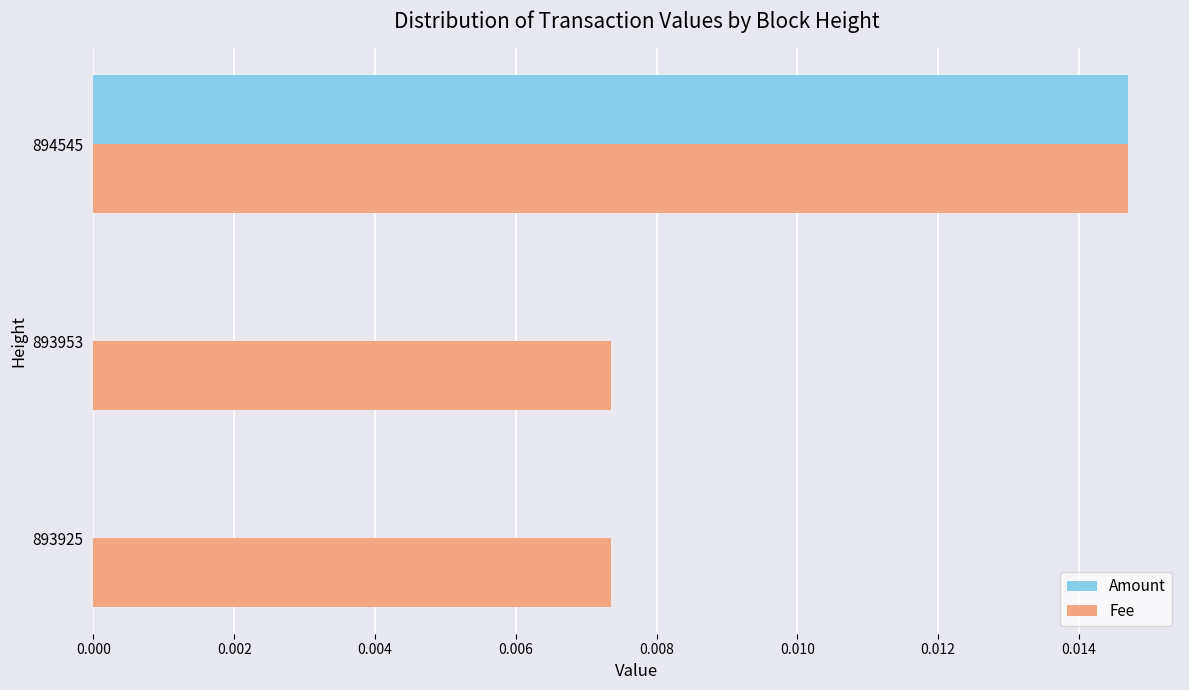

Which series changed the most between 893925 and 894545?

Amount